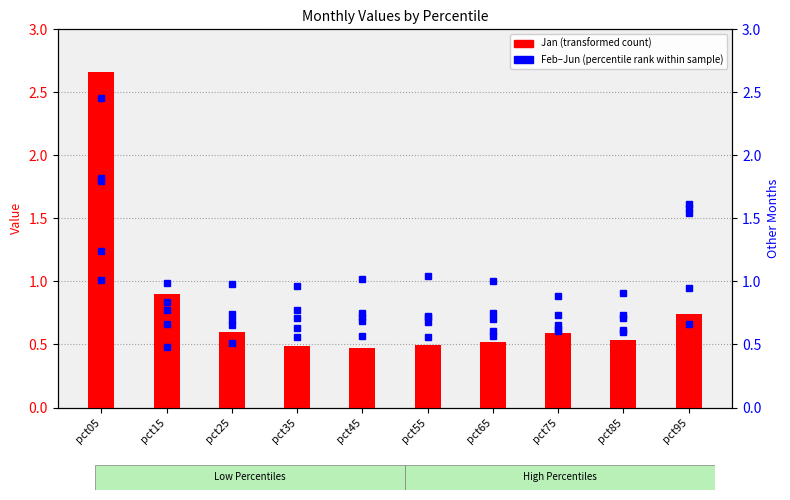

How many groups of bars are there?

10